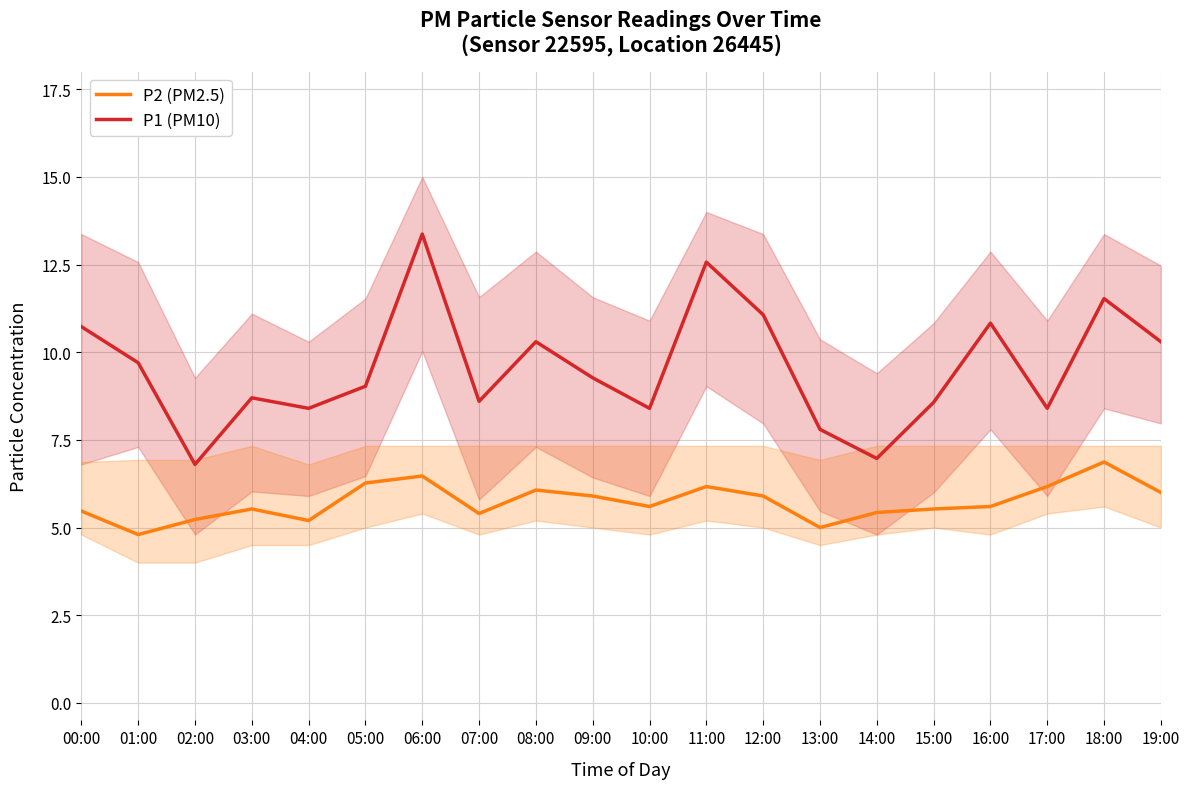

Reading left to right, extract all data points from this chart.

P2 (PM2.5): 5.5	4.8	5.2	5.5	5.2	6.3	6.5	5.4	6.1	5.9	5.6	6.2	5.9	5.0	5.4	5.5	5.6	6.2	6.9	6.0
P1 (PM10): 10.7	9.7	6.8	8.7	8.4	9.0	13.4	8.6	10.3	9.3	8.4	12.6	11.1	7.8	7.0	8.6	10.8	8.4	11.5	10.3